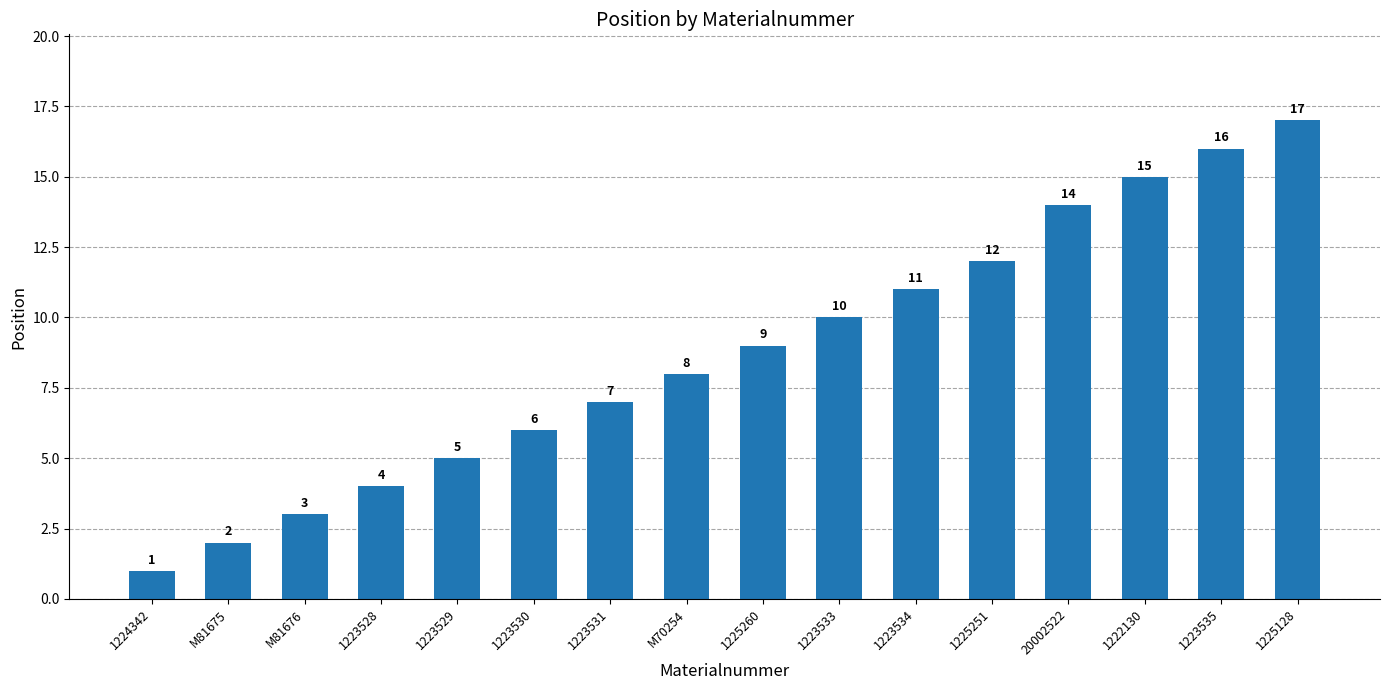

What is the approximate value at 1223531?

7